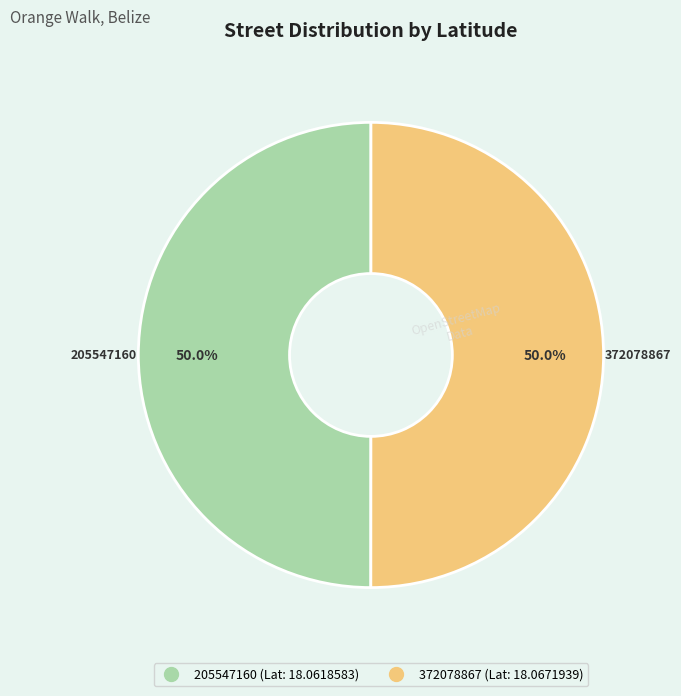

What percentage is NOT represented by 372078867?

50.0%